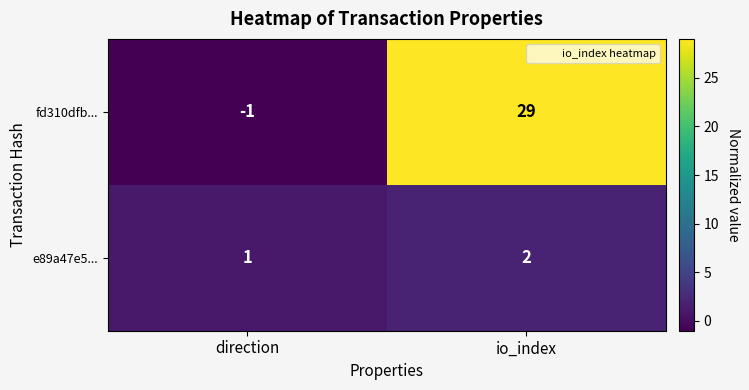

At how many categories does at least one series exceed 9?

1